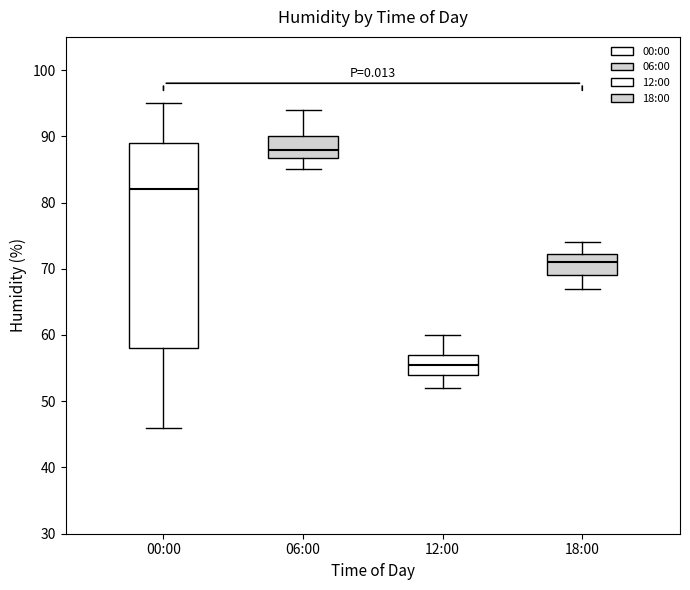

Where does the median line of the box for 00:00 sit on the y-axis? The values are not printed on the chart, so give them approximately, as read against the axis.

82